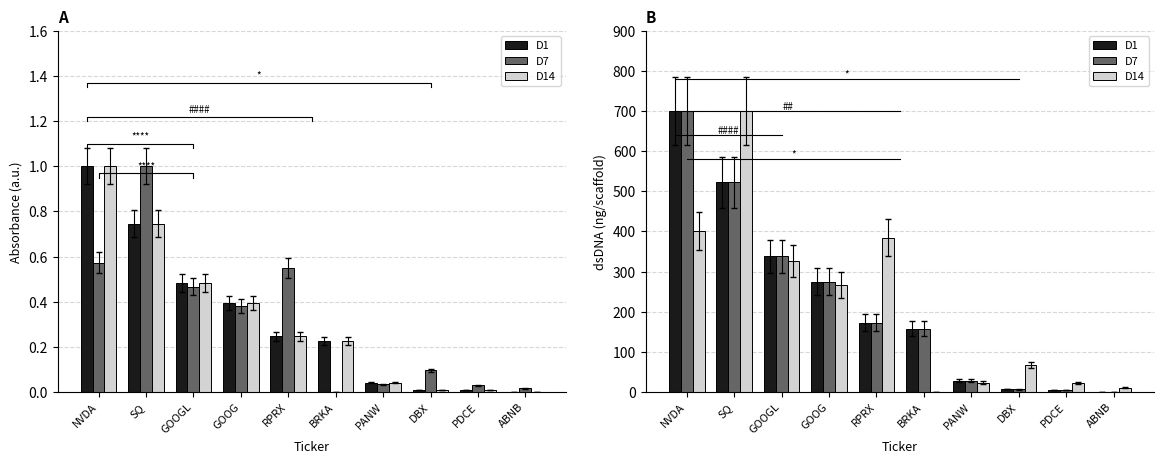

Which series has the largest range (max minus min)?

D1